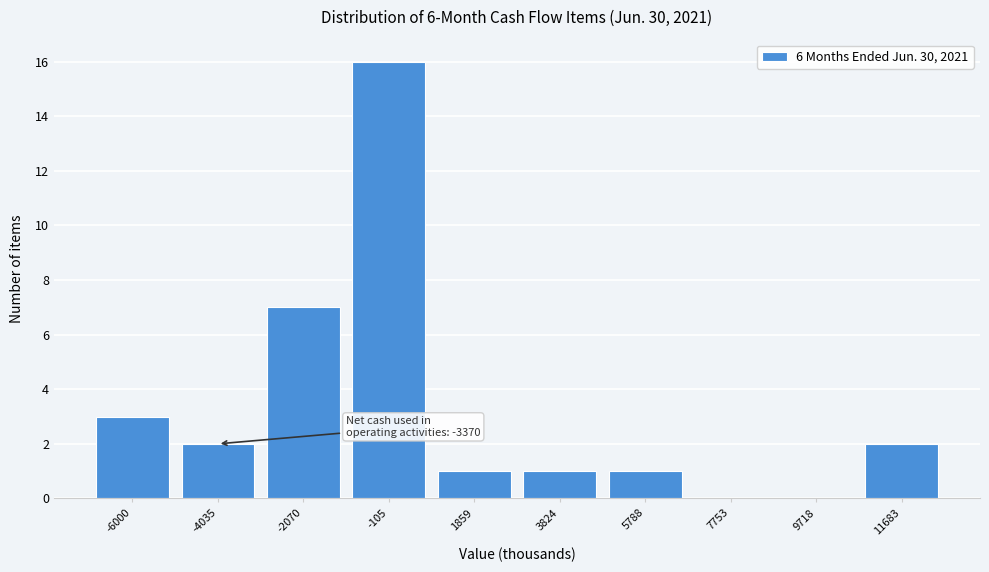

Reading right to left, transcribe all the data shown in this chart.

11683=2	9718=0	7753=0	5788=1	3824=1	1859=1	-105=16	-2070=7	-4035=2	-6000=3